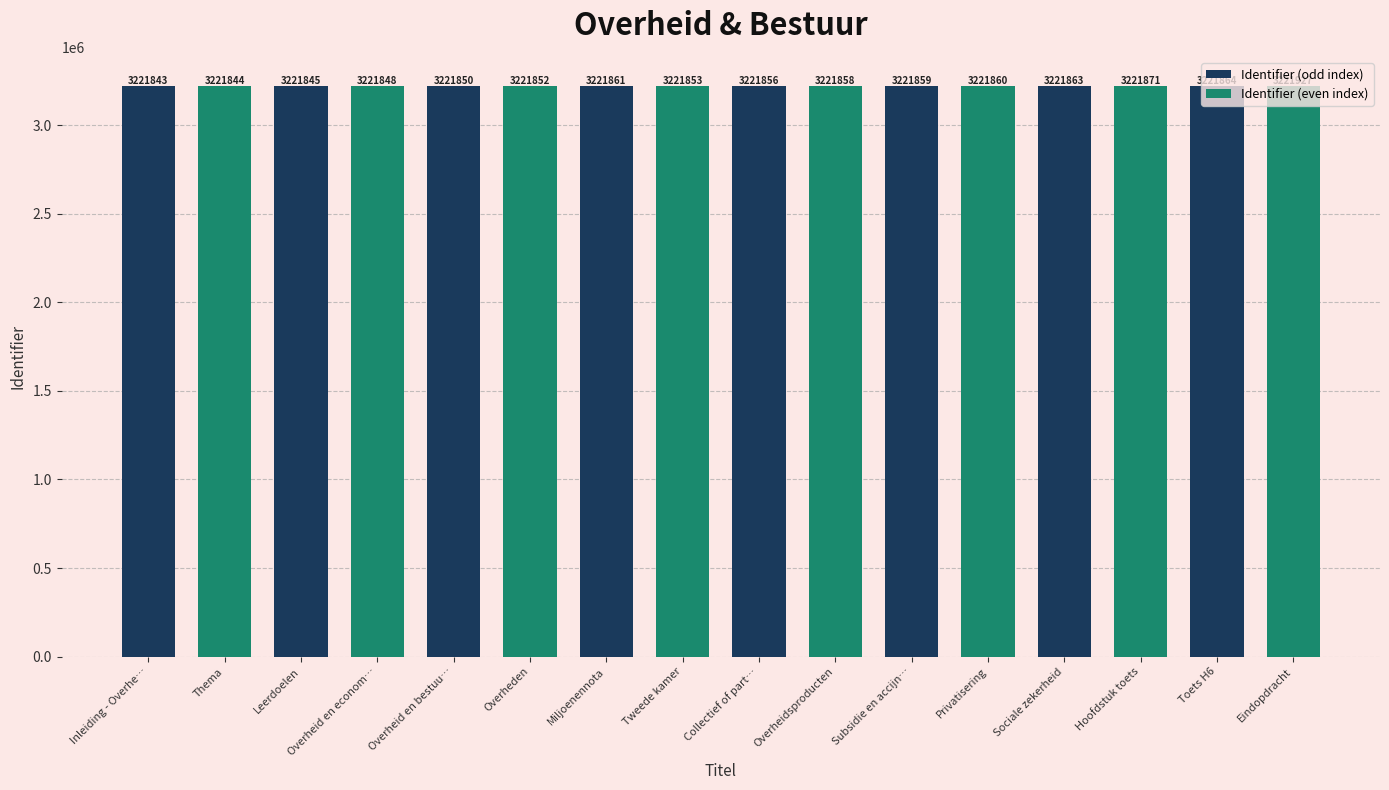

At which label does the data first exceed 3221858?

Miljoenennota